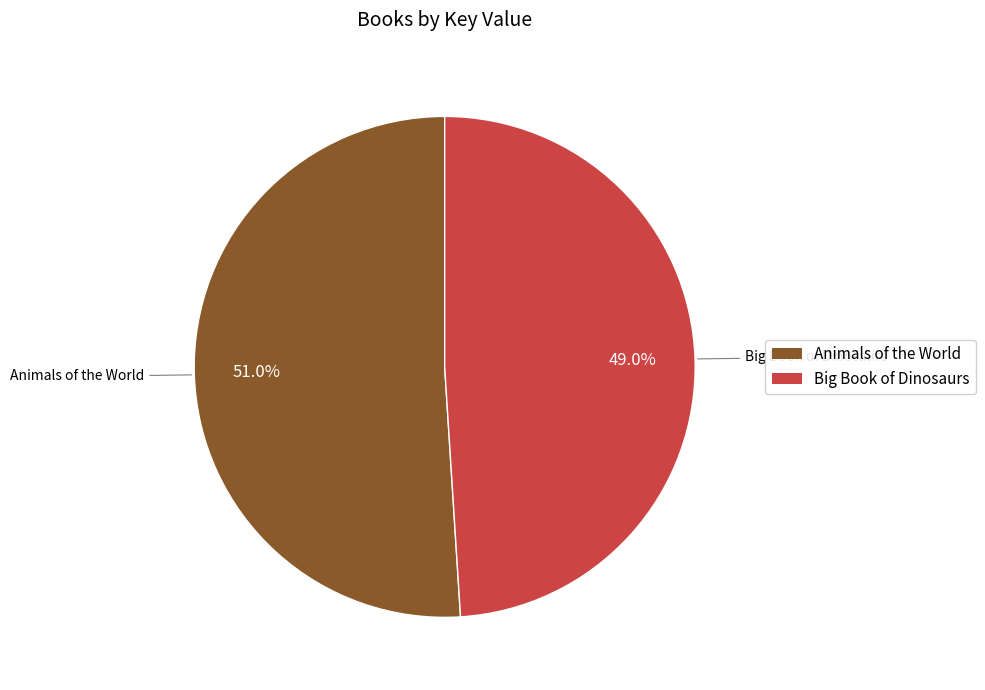

The Big Book of Dinosaurs slice represents 36% of the pie. True or false?

False